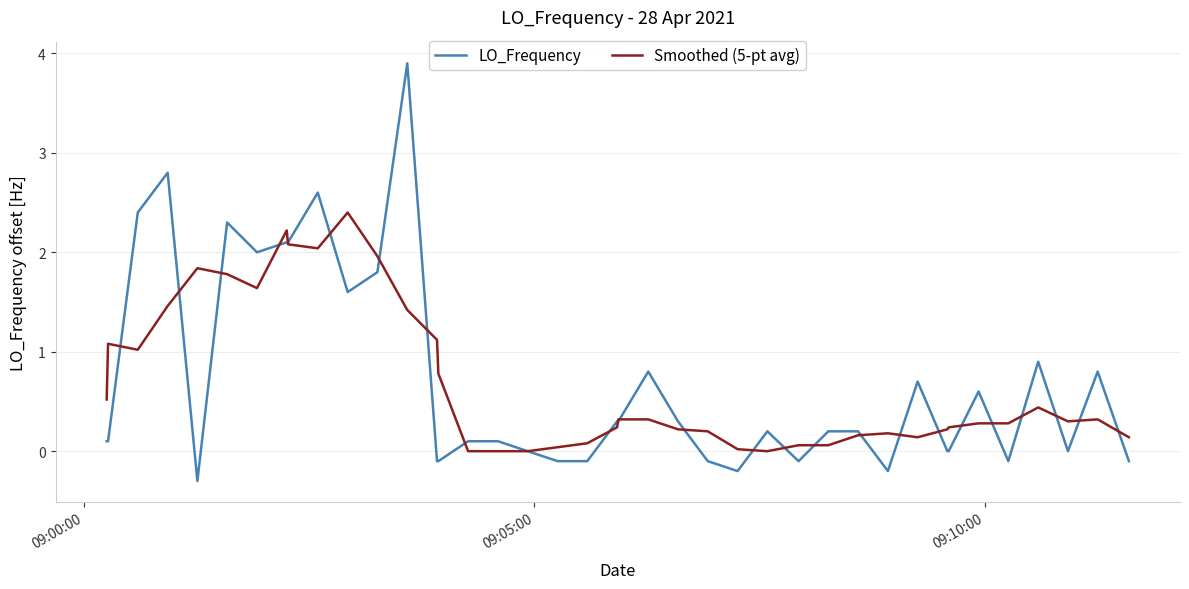

Which series has the widest spread of values?

LO_Frequency